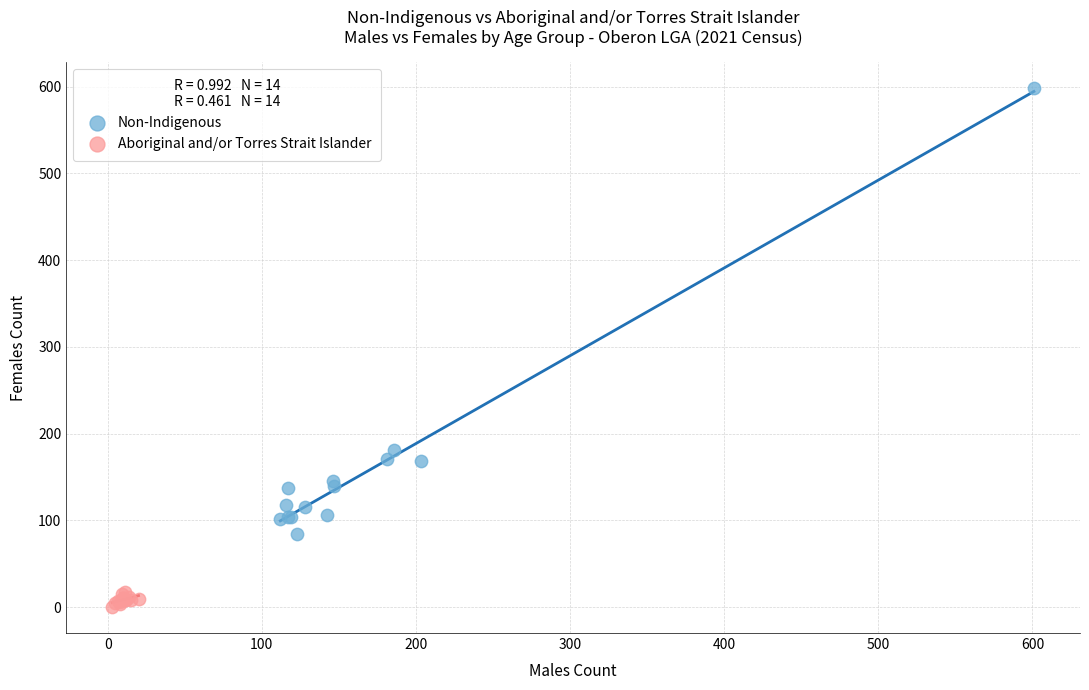

What are all the series names shown in the legend?

Non-Indigenous, Aboriginal and/or Torres Strait Islander